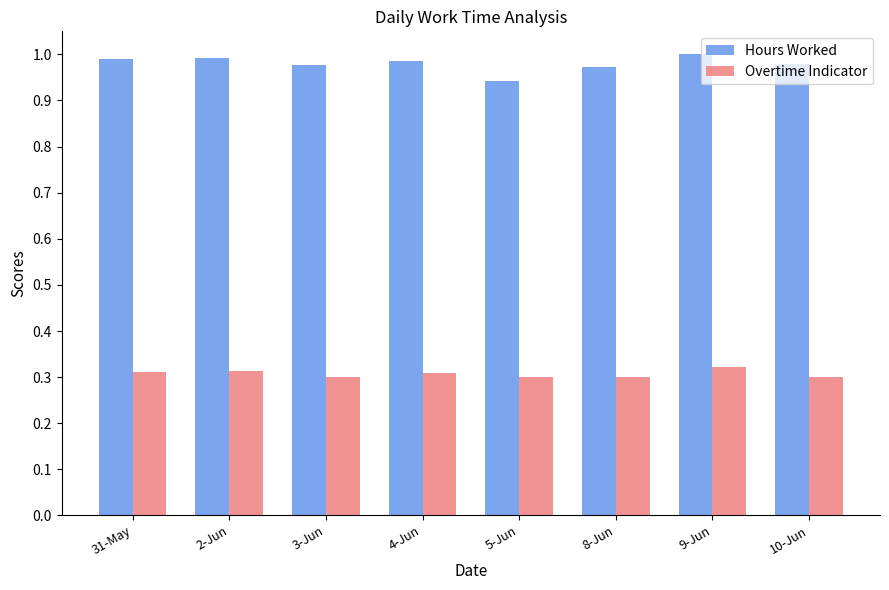

How many bars are there in total?

16